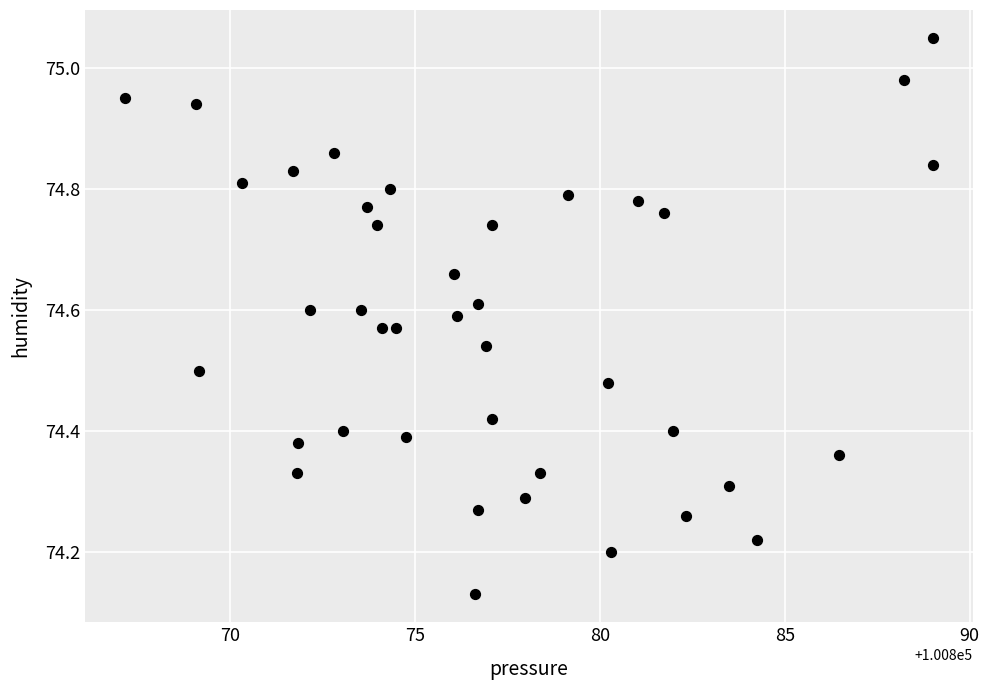

What is the range of X values (max minus min)?

21.8